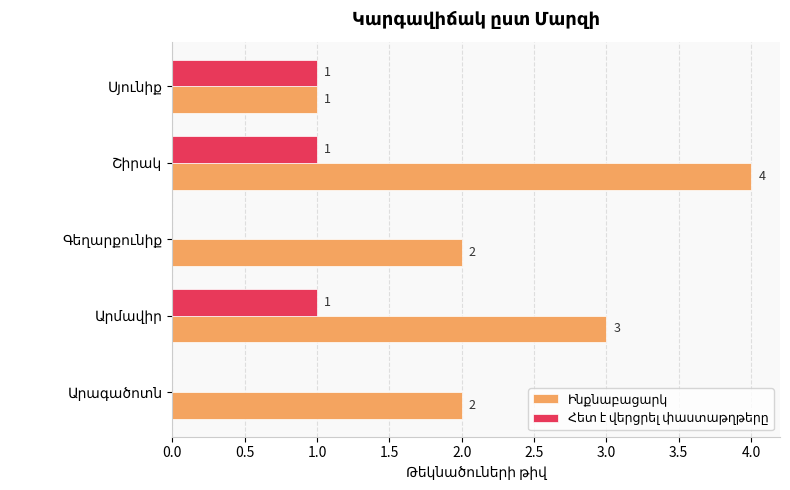

What is the greatest value displayed?

4